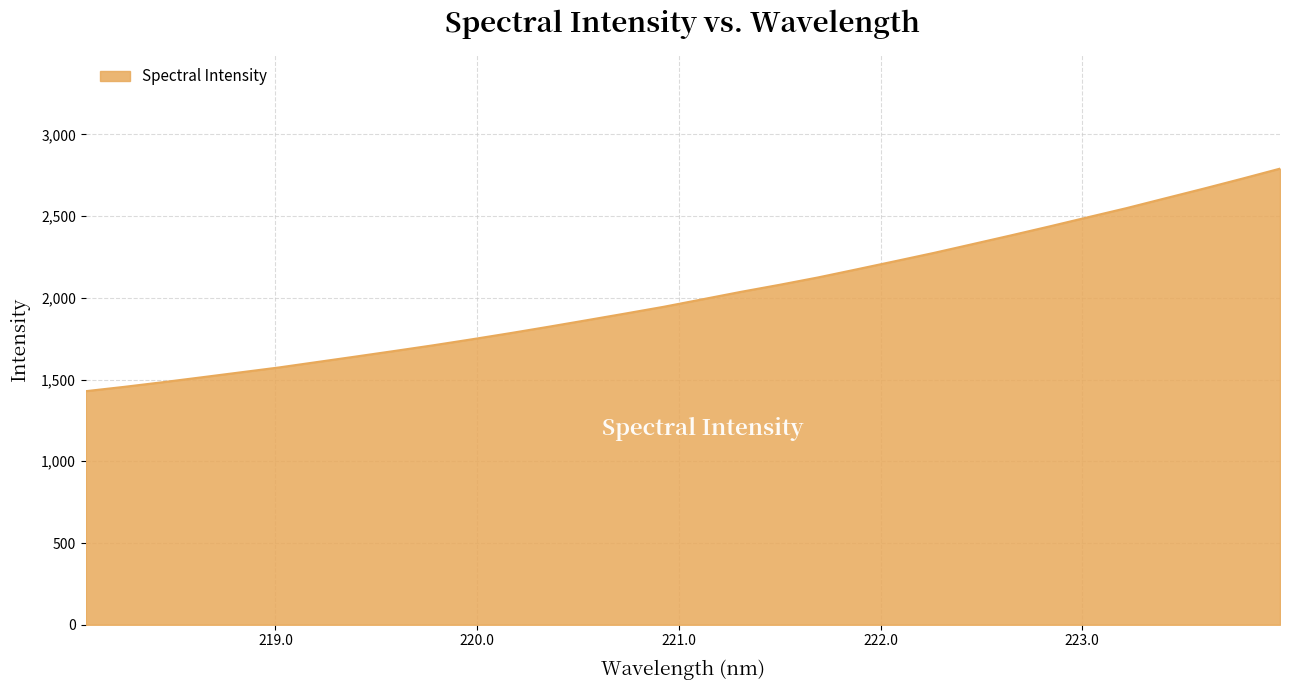

What is the maximum value shown in the chart?

2790.0